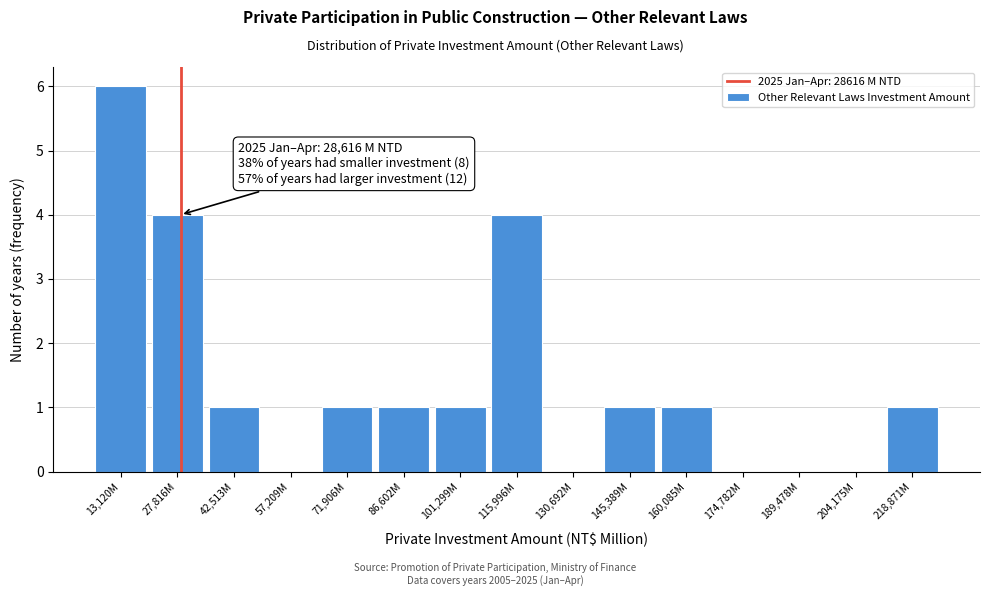

Reading right to left, transcribe all the data shown in this chart.

218,871M=1	204,175M=0	189,478M=0	174,782M=0	160,085M=1	145,389M=1	130,692M=0	115,996M=4	101,299M=1	86,602M=1	71,906M=1	57,209M=0	42,513M=1	27,816M=4	13,120M=6